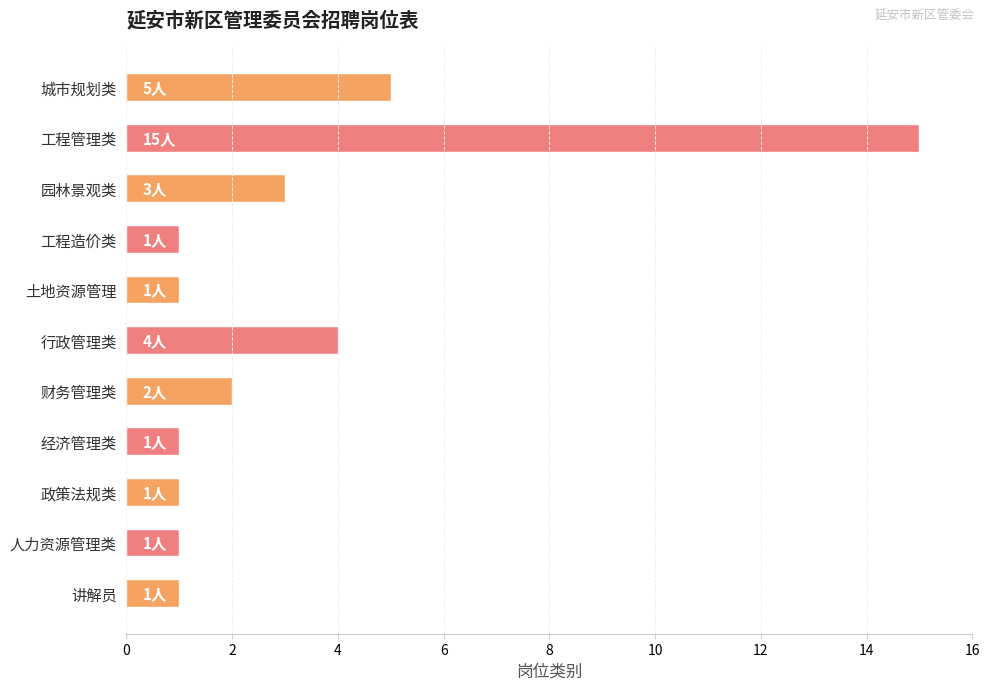

True or false: the data shows 3 at 城市规划类.

False